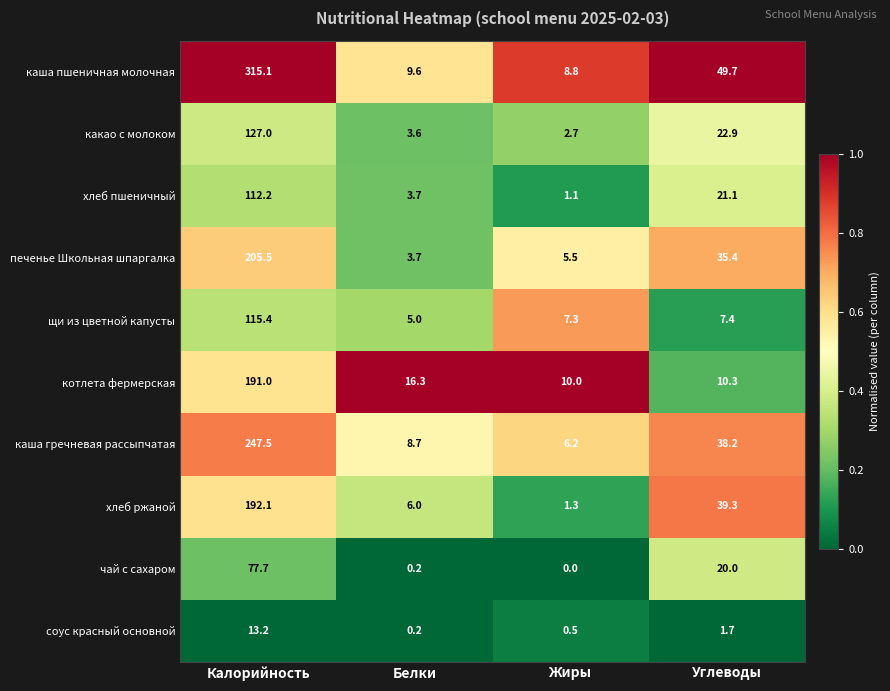

Which series has the largest total across all categories?

каша пшеничная молочная